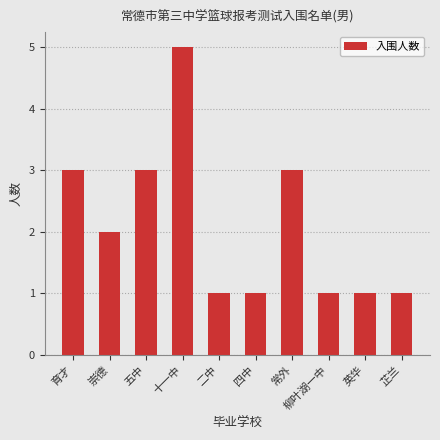

The chart shows a value of 4 at 常外. True or false?

False